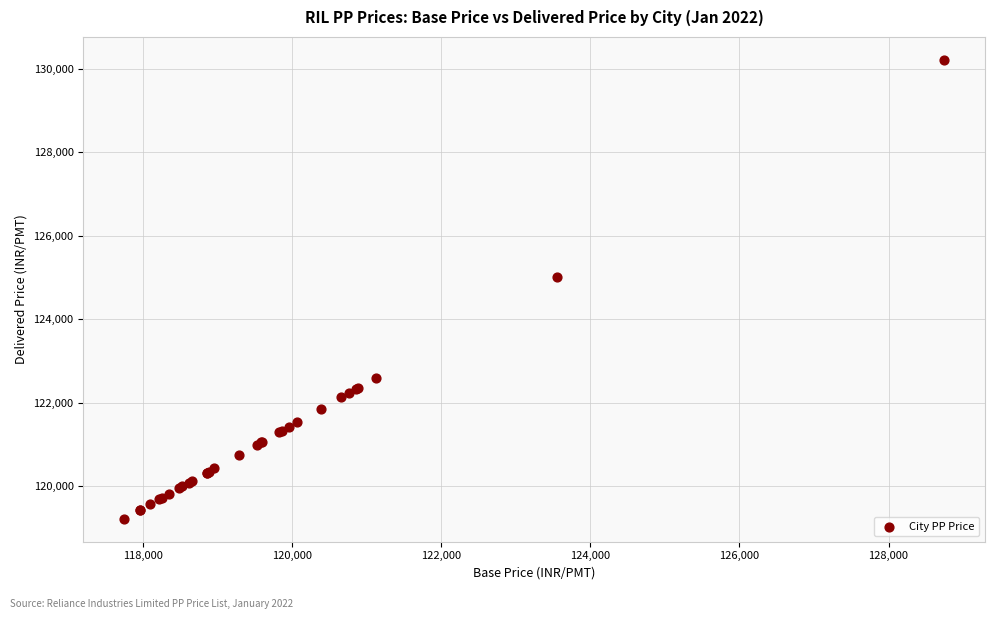

What Y value in the scatter plot is closest to 124719?

125019